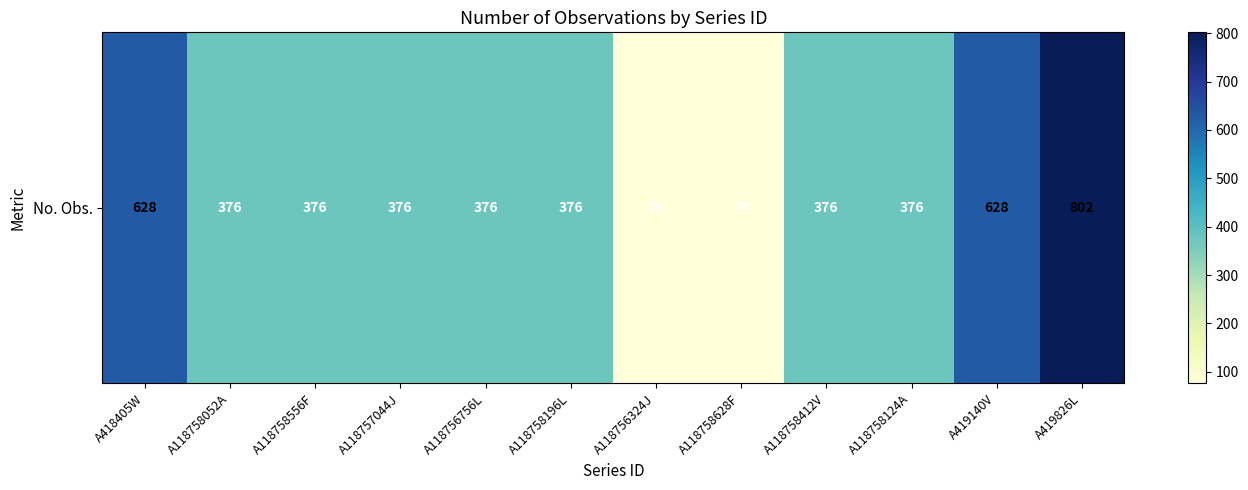

What is the average value?

404